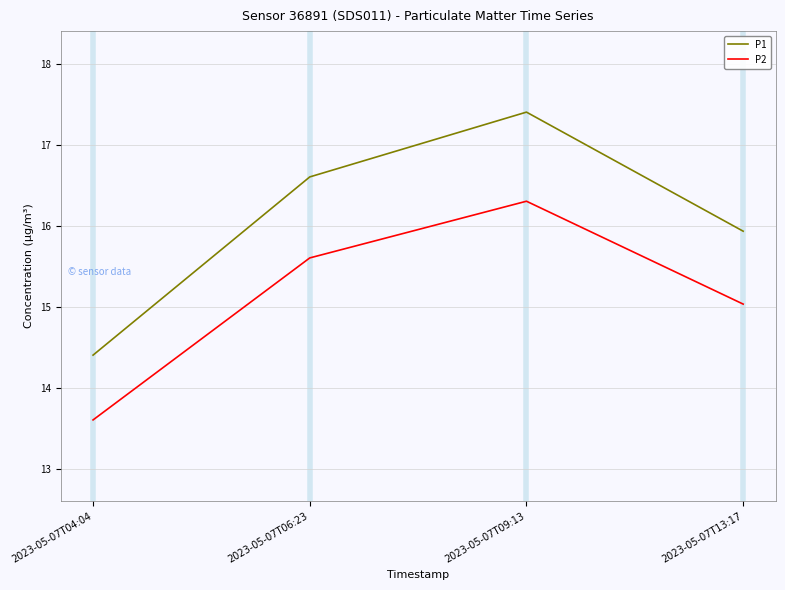

How many values in the P1 series are below 16?

2